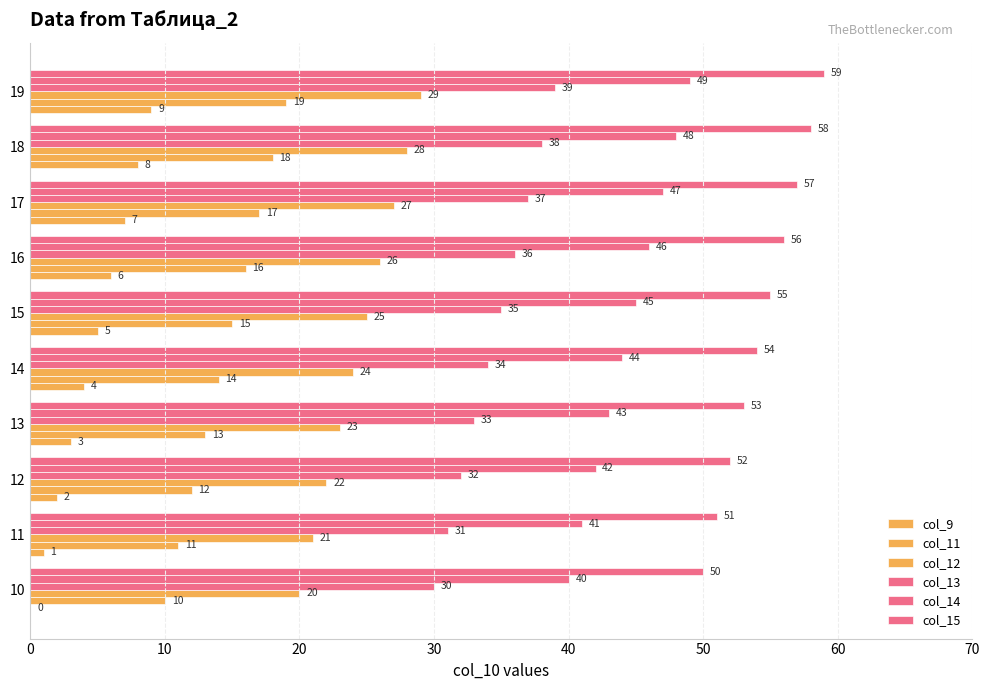

How many series are shown in this chart?

6